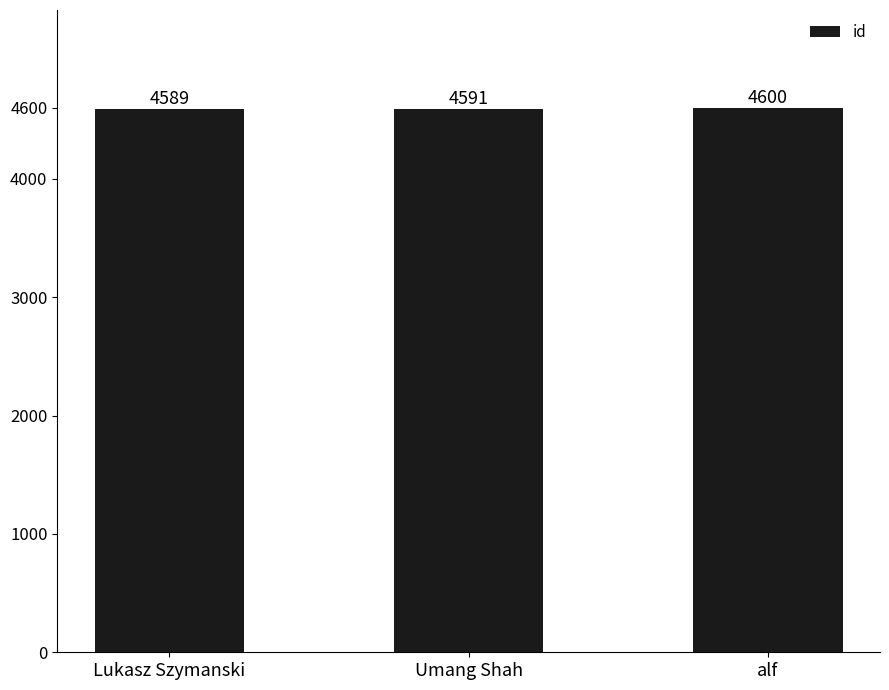

At which category does the chart reach its peak across all series?

alf